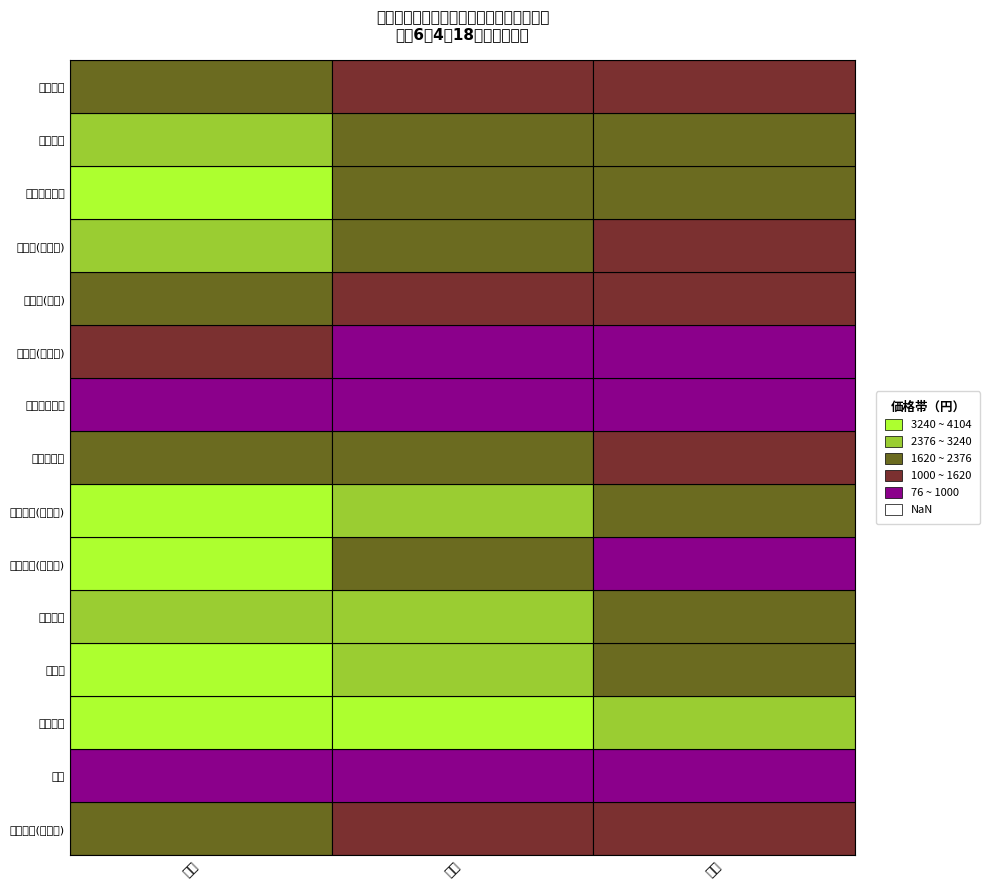

At how many categories does at least one series exceed 1522?

3